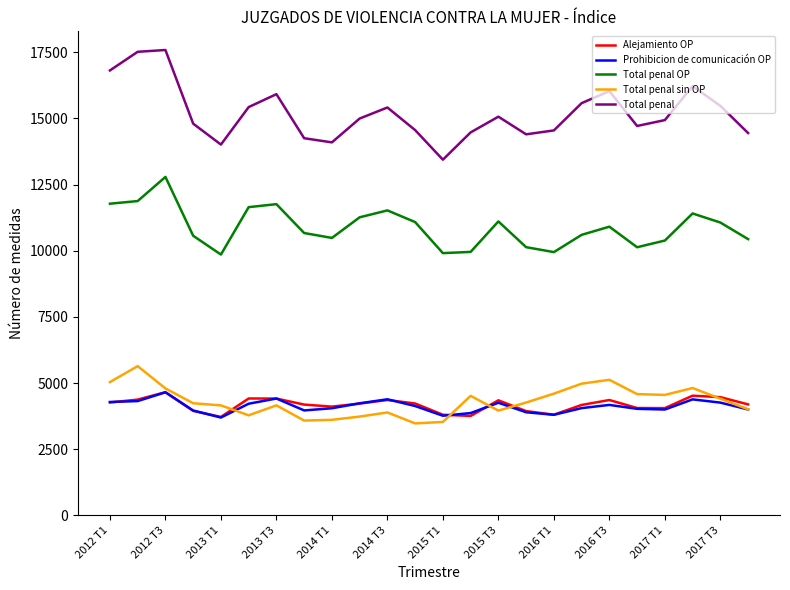

Which series has the largest range (max minus min)?

Total penal